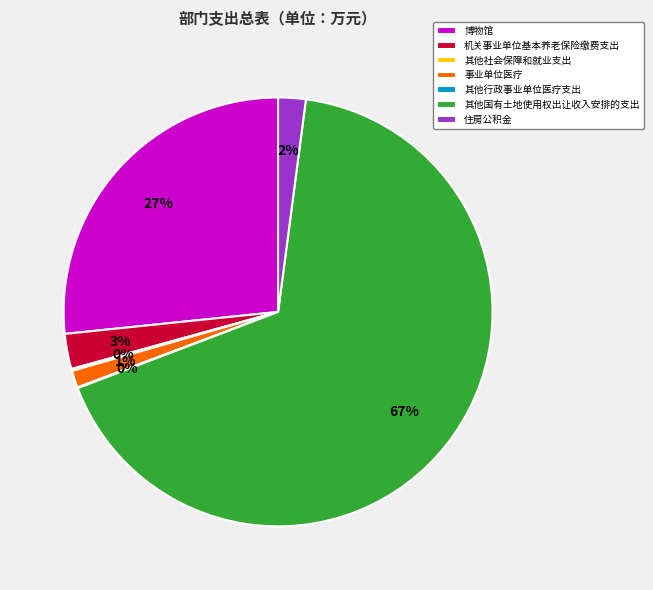

Is there a majority slice in this chart?

Yes